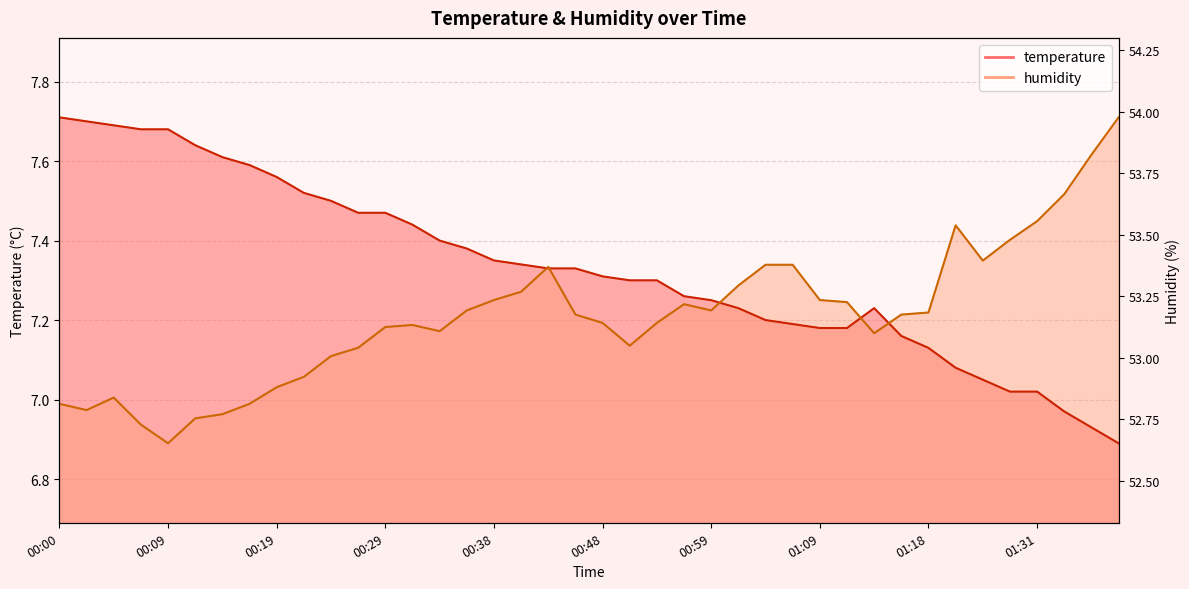

Where does the humidity series first go above 7?

00:04